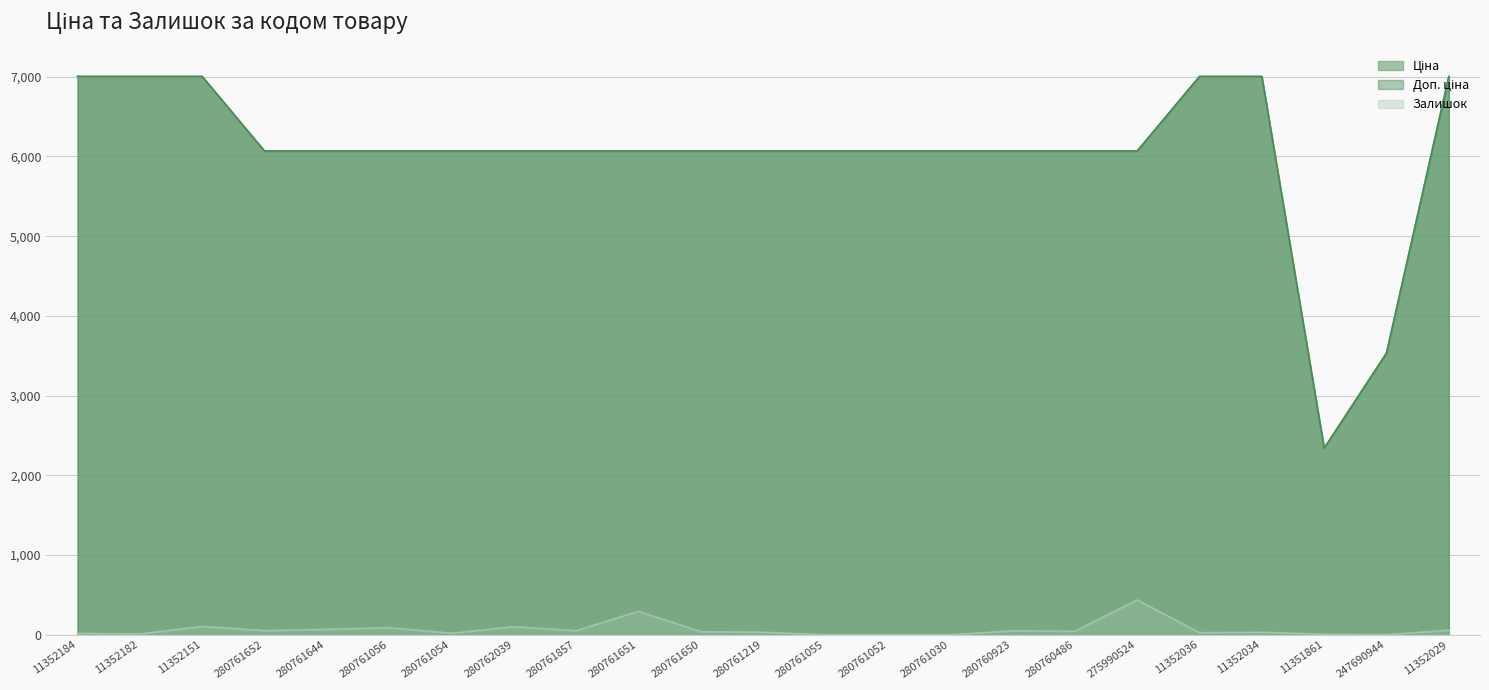

What is the label of the 22nd point from the left?

247690944